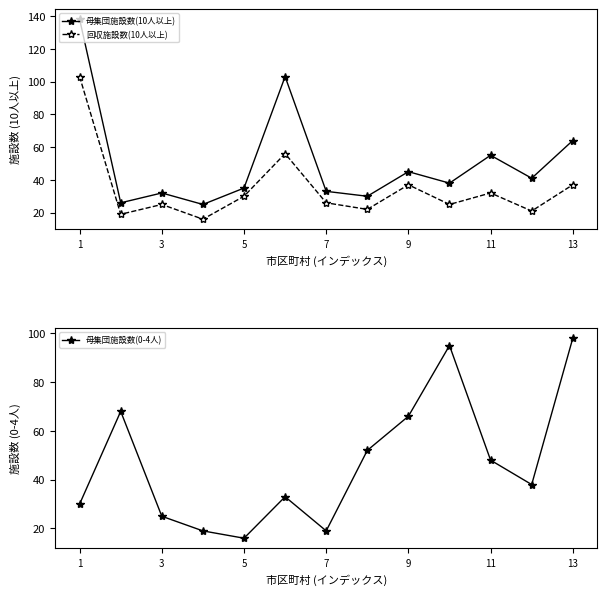

At how many categories does at least one series exceed 53?

7